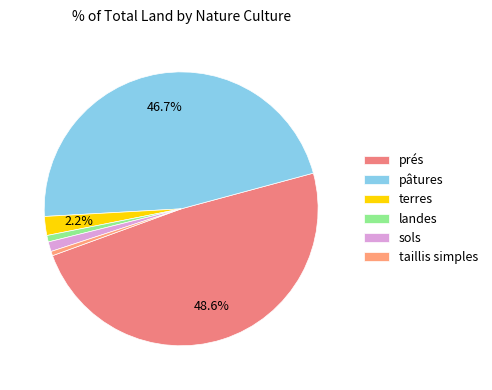

Which slice is the largest?

prés